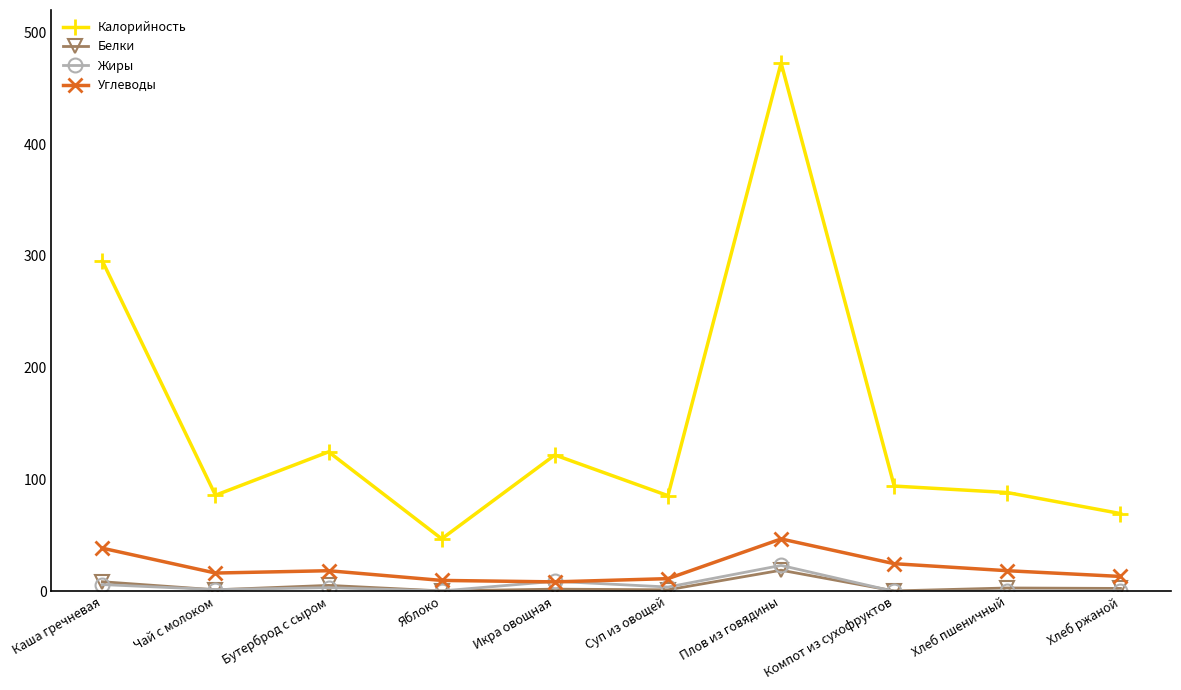

True or false: Жиры and Калорийность cross at least once.

False